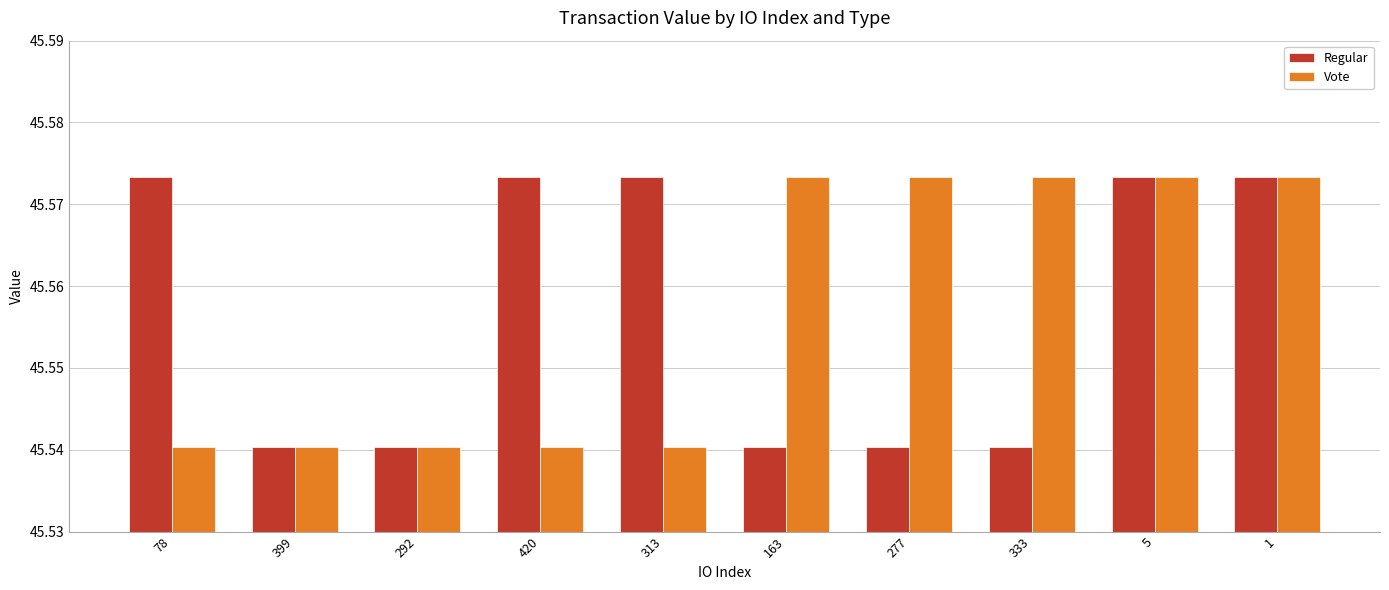

Between 399 and 163, which series saw the biggest shift?

Vote